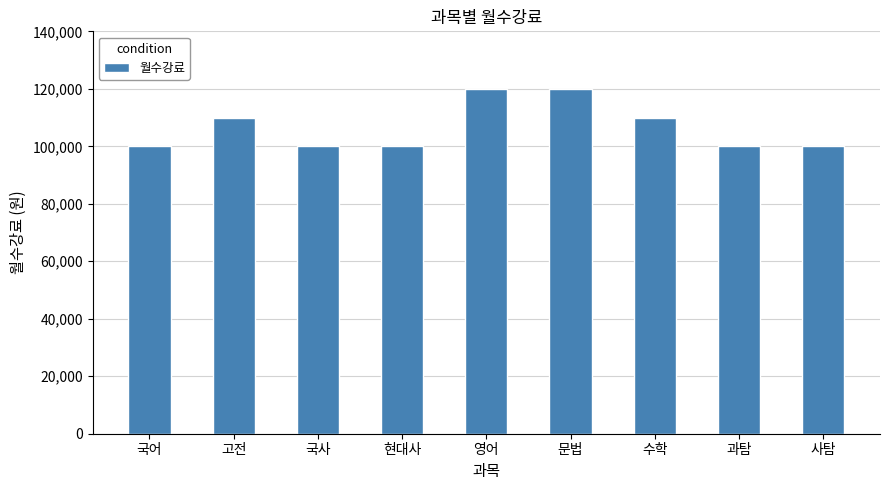

The value at 사탐 is 52038. True or false?

False